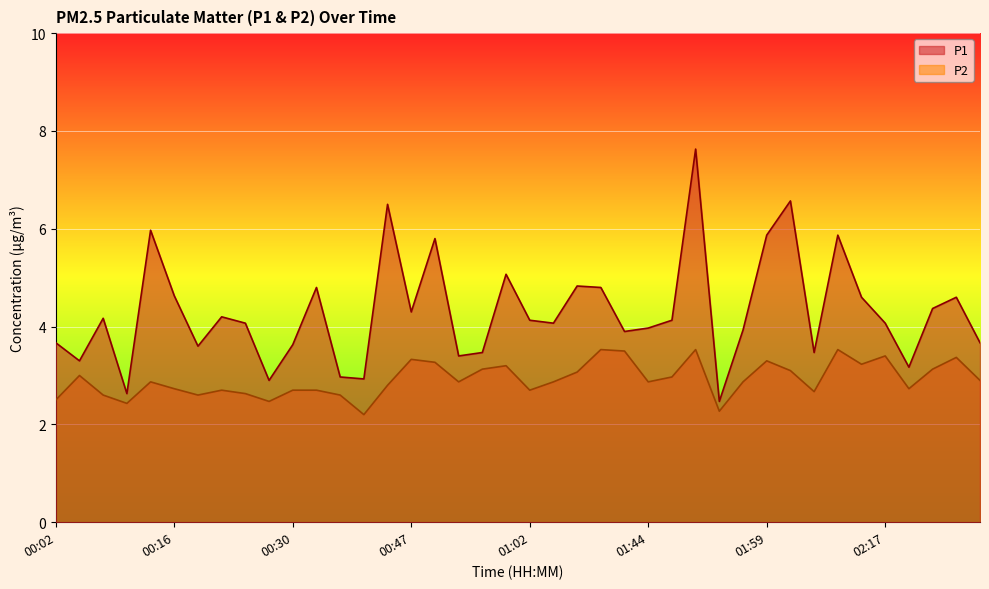

Is the value of P2 at 02:20 greater than the value of P1 at 00:13?

No